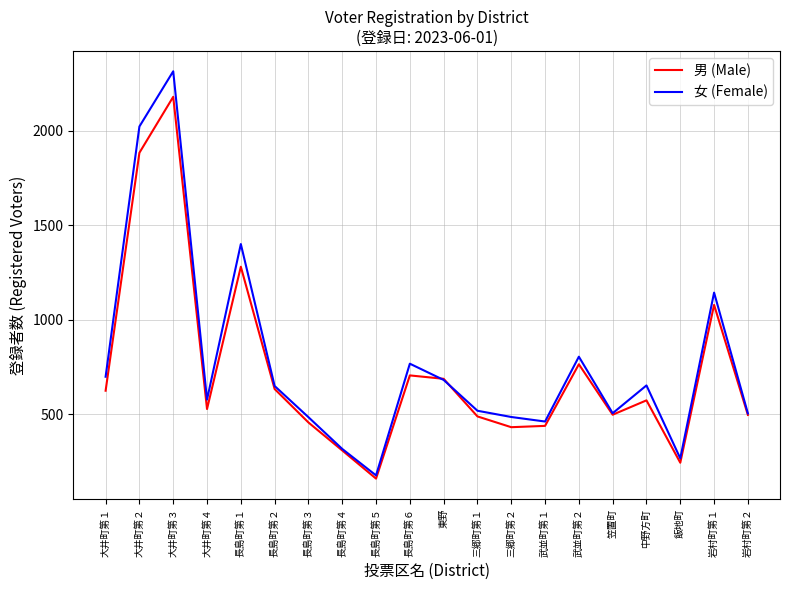

What is the total value across all series at 中野方町?

1227